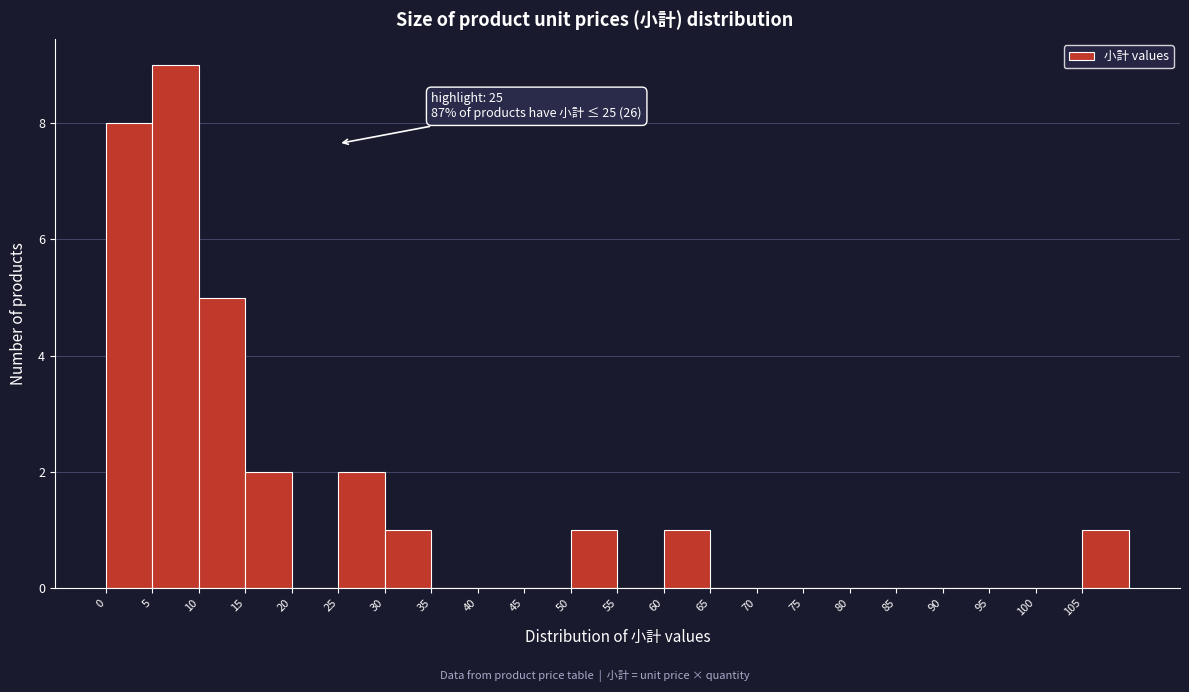

Which range on the x-axis has the tallest bar?

5 to 10